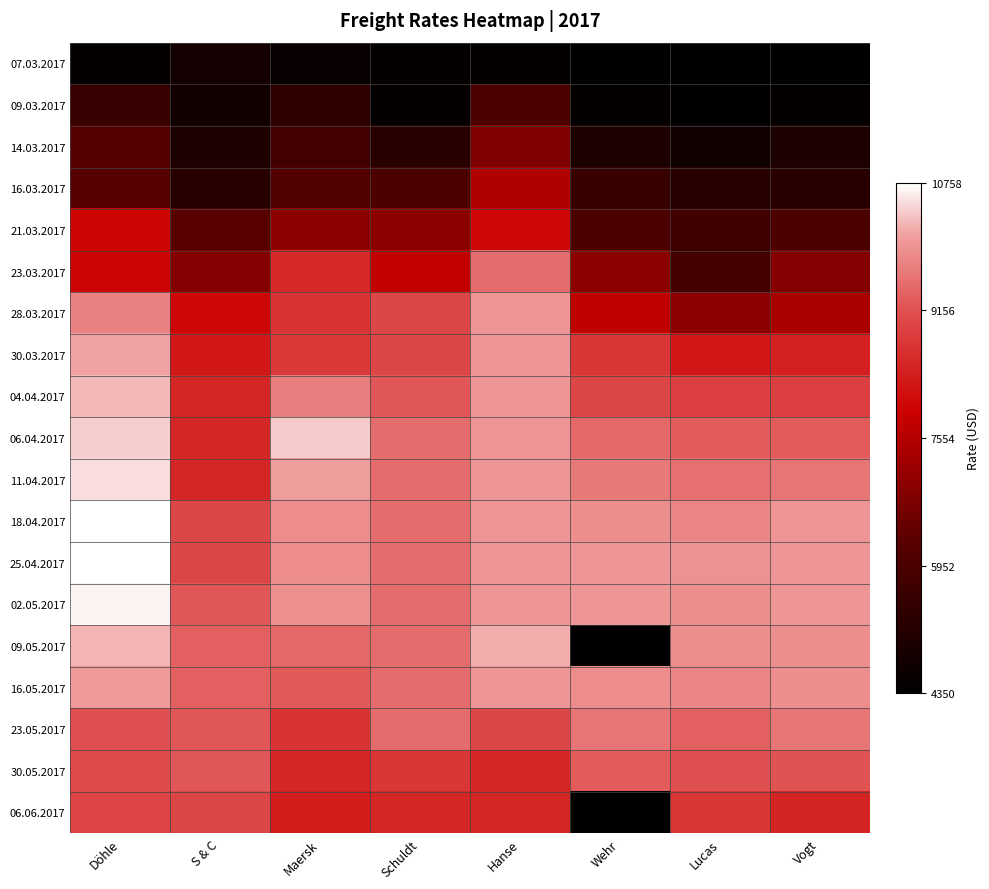

Which series changed the most between Maersk and Lucas?

23.03.2017